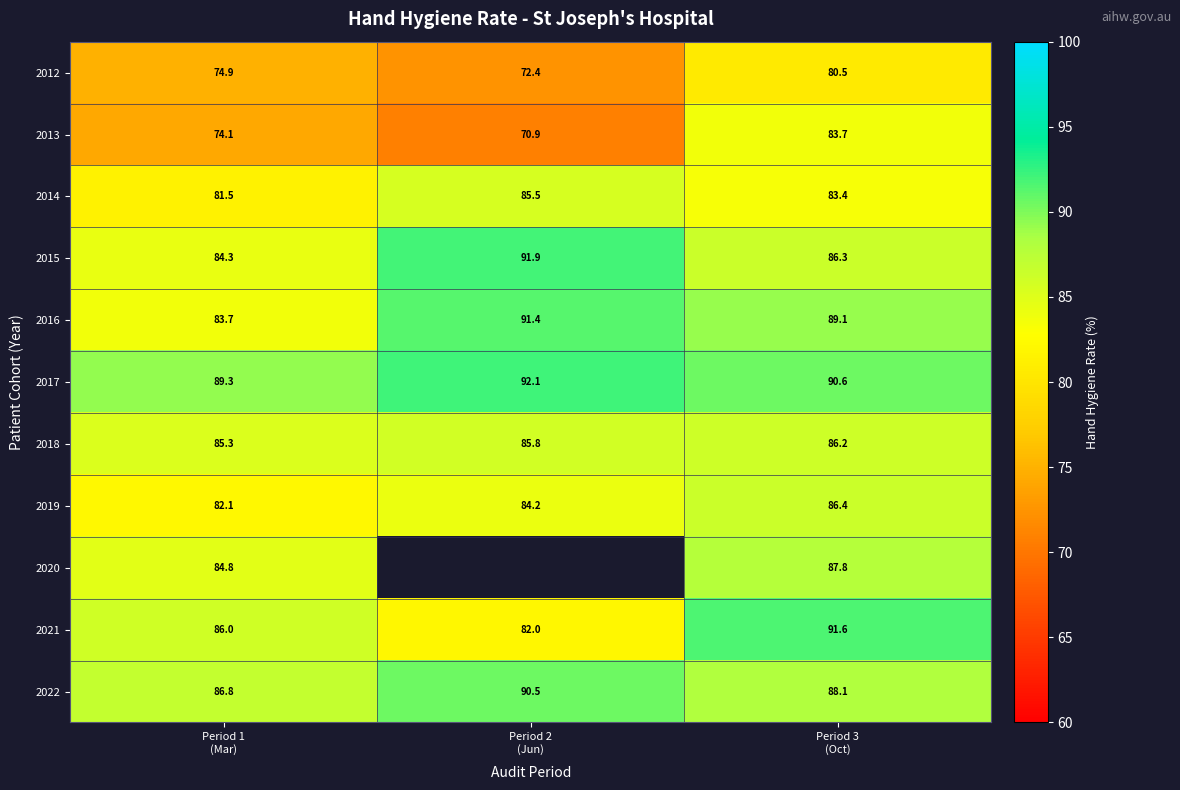

What is the maximum value for 2019?

86.4